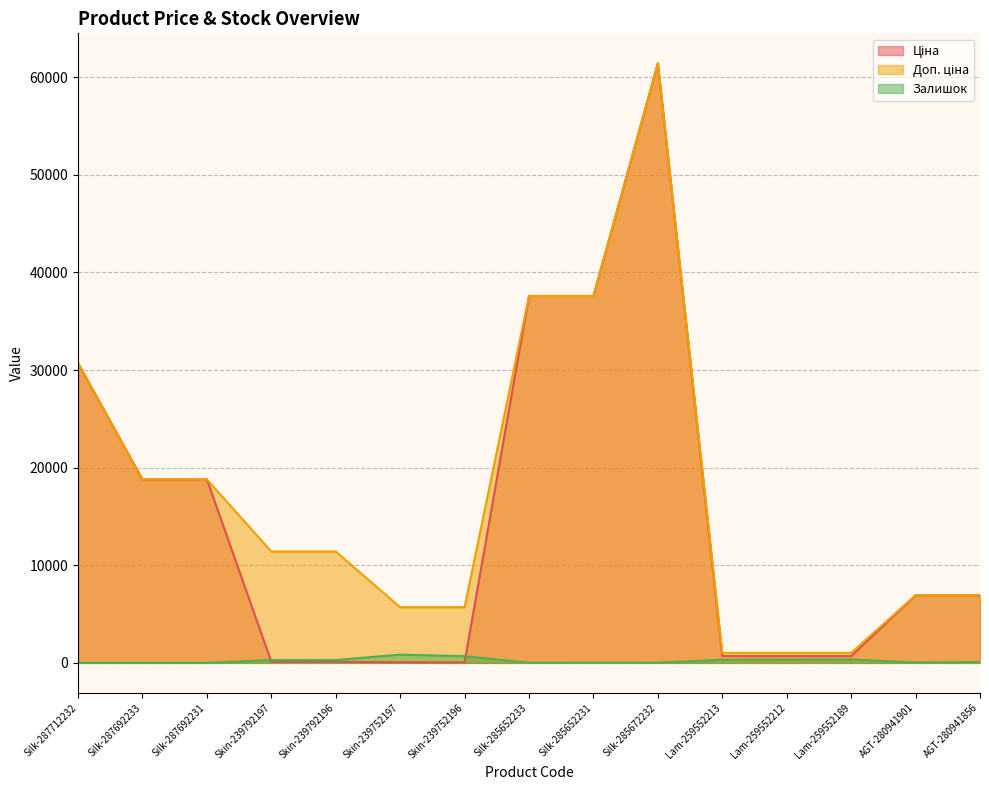

What is the sum of the Доп. ціна values at Skin-239752197 and AGT-280941901?

12630.7